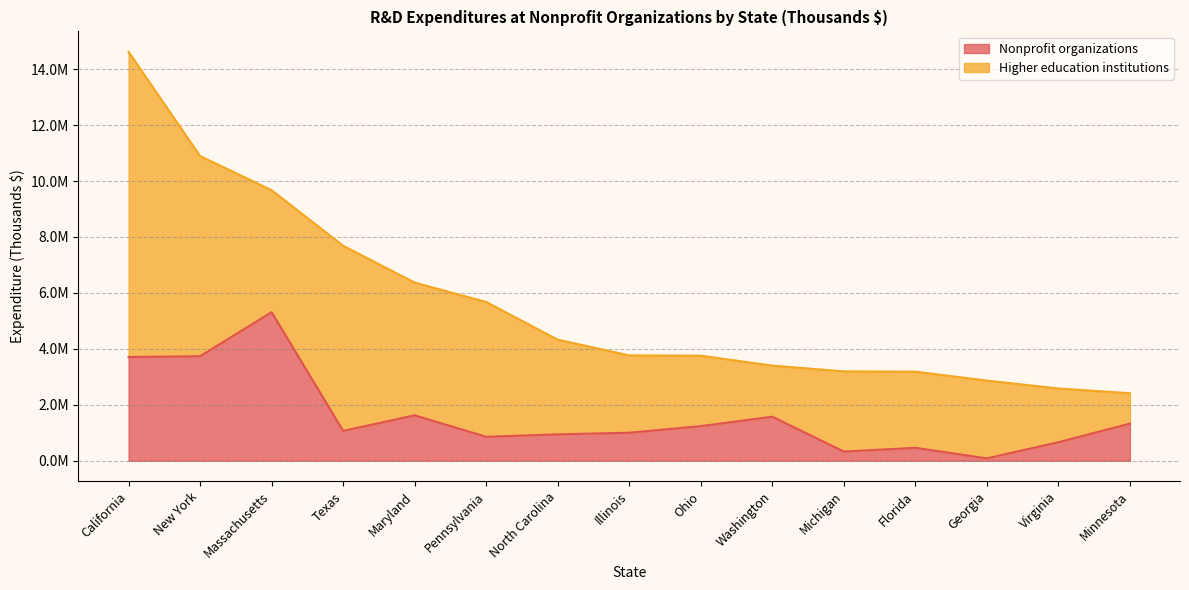

Rank the categories by value from lowest to highest.

Georgia, Michigan, Florida, Virginia, Pennsylvania, North Carolina, Illinois, Texas, Ohio, Minnesota, Washington, Maryland, California, New York, Massachusetts